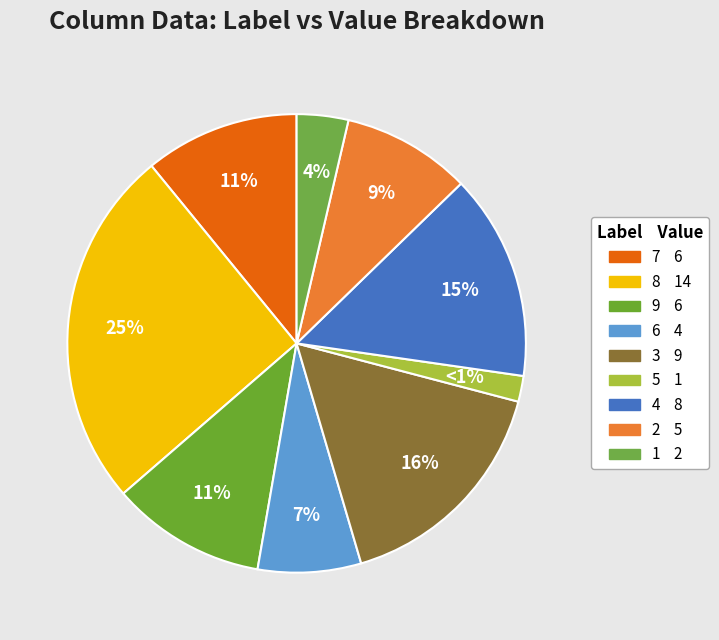

Which slice is the smallest?

5